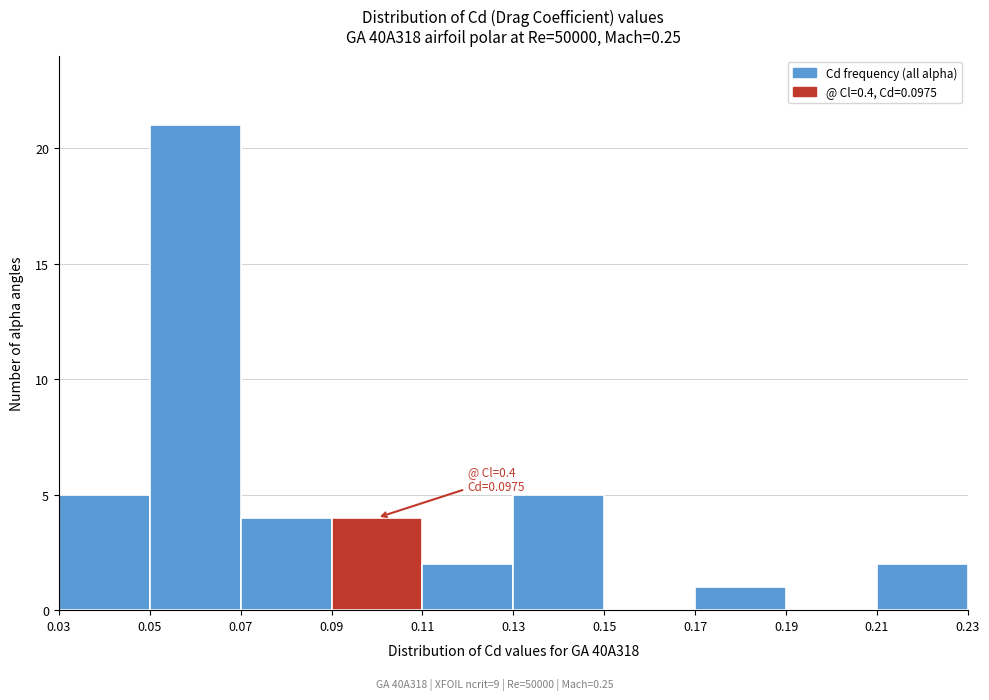

Over which range of the x-axis is the bar tallest?

0.05 to 0.07